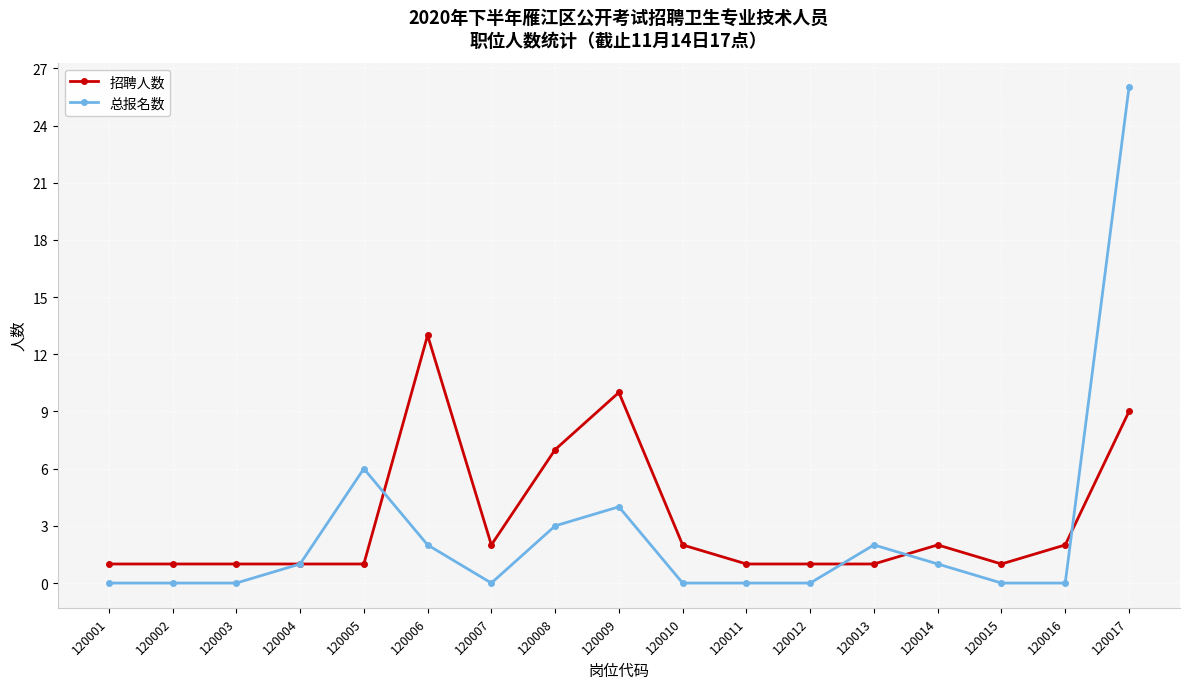

The value of 总报名数 at 120015 is -12. True or false?

False